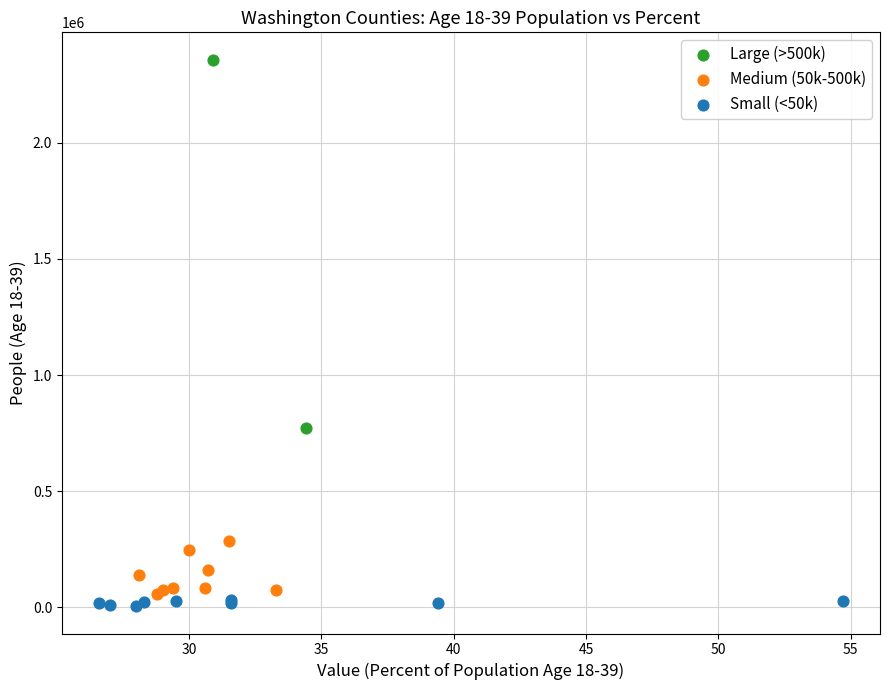

What are all the series names shown in the legend?

Large (>500k), Medium (50k-500k), Small (<50k)